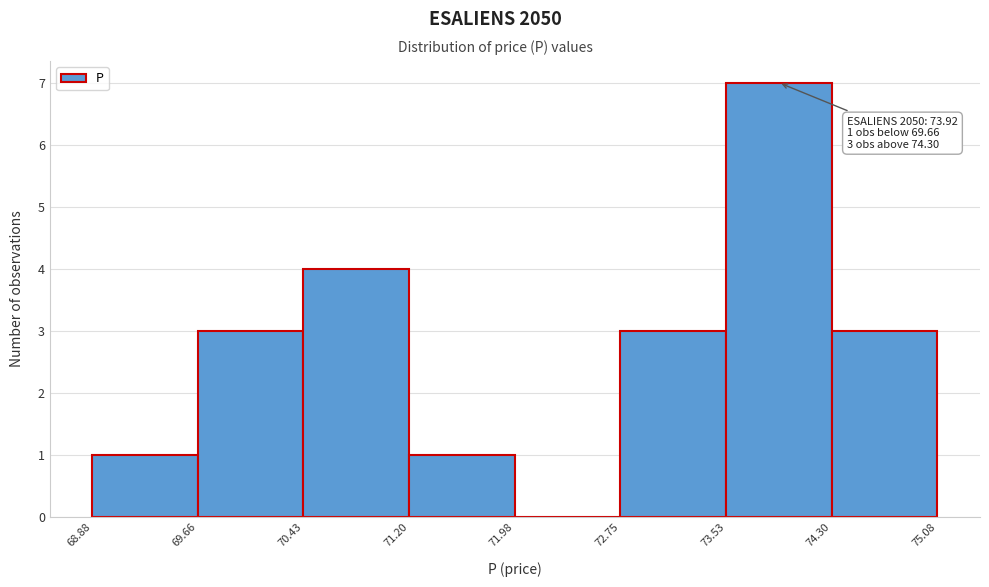

Which range on the x-axis has the tallest bar?

73.53 to 74.30